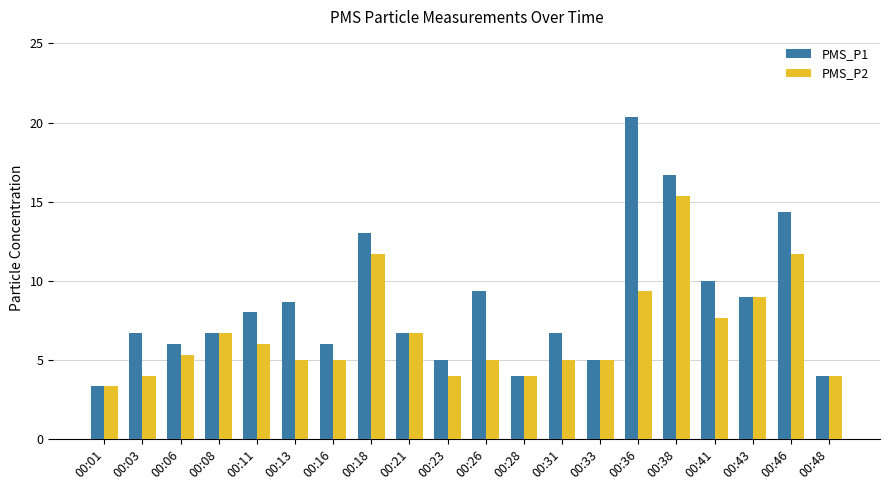

Which series has the largest range (max minus min)?

PMS_P1